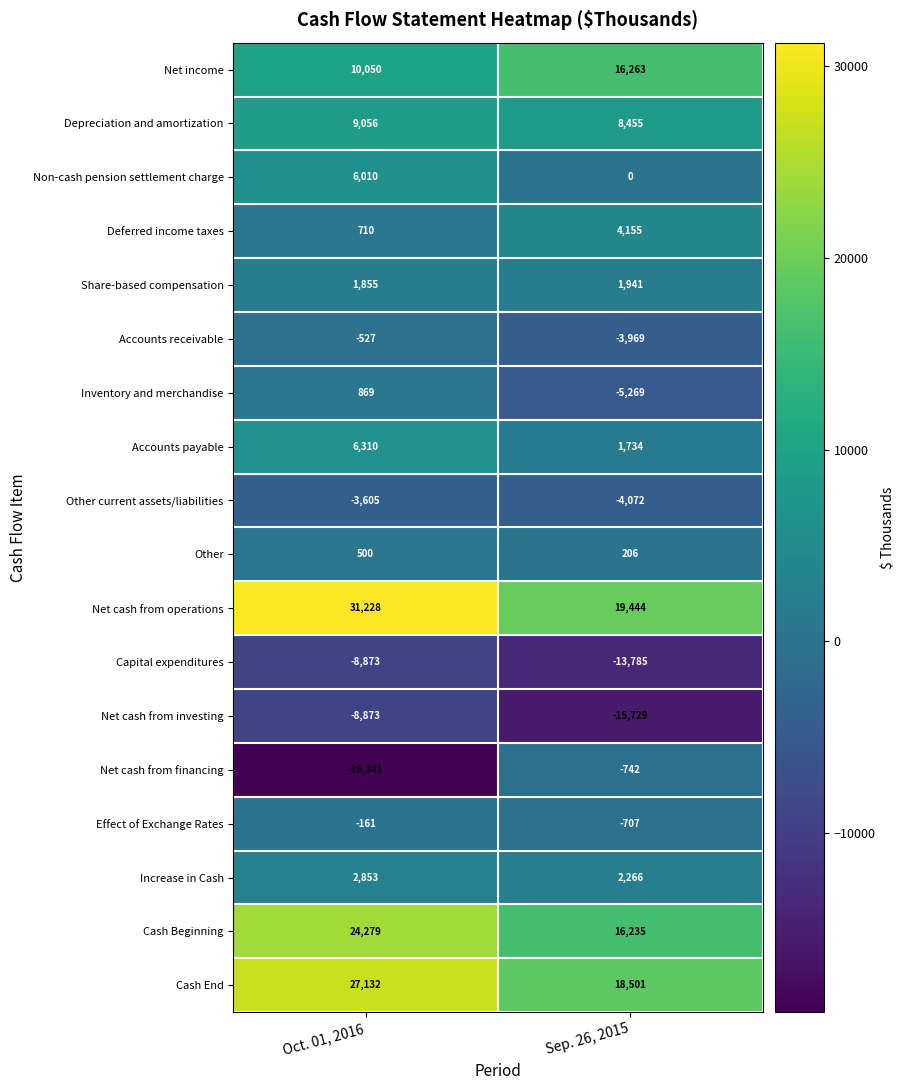

What value does the Effect of Exchange Rates series have at Oct. 01, 2016, to the nearest 100?

-200